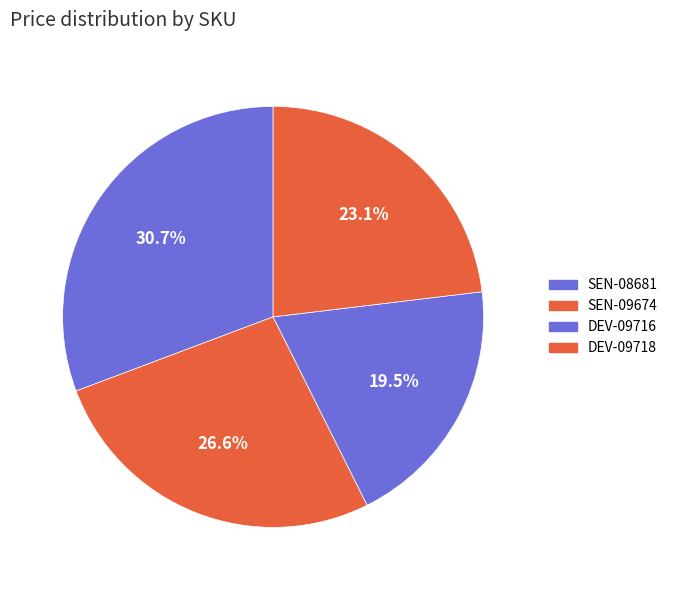

Does DEV-09716 account for over 50% of the chart?

No